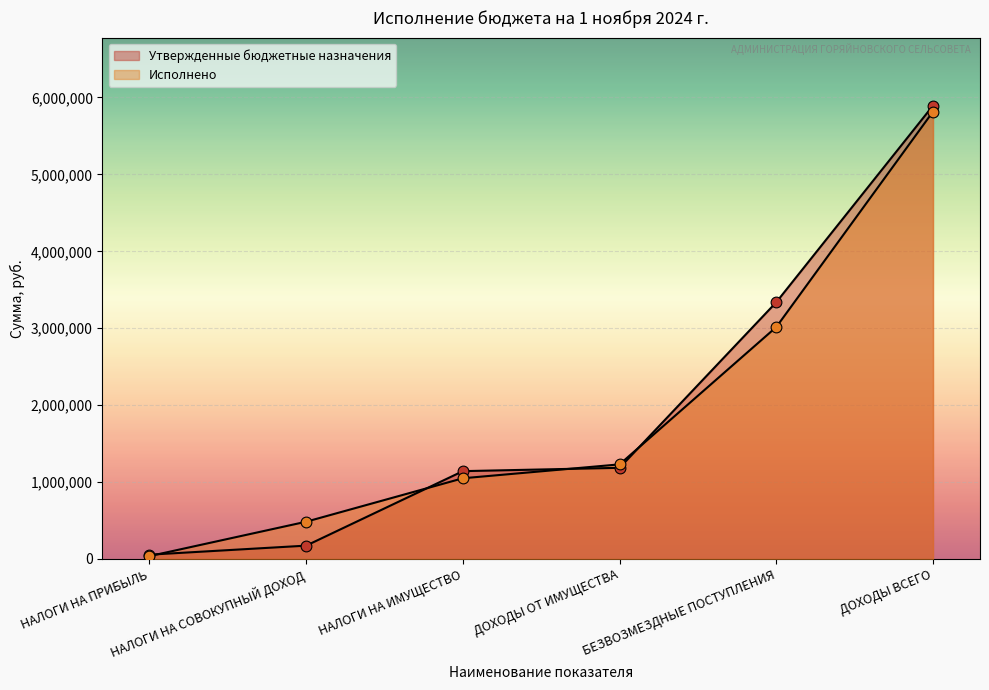

Which series has the largest Y range (max minus min)?

Утвержденные бюджетные назначения